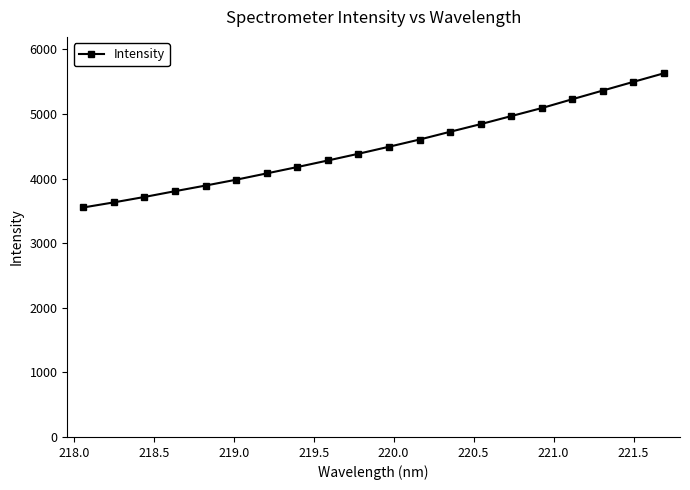

What is the smallest value displayed?

3552.4